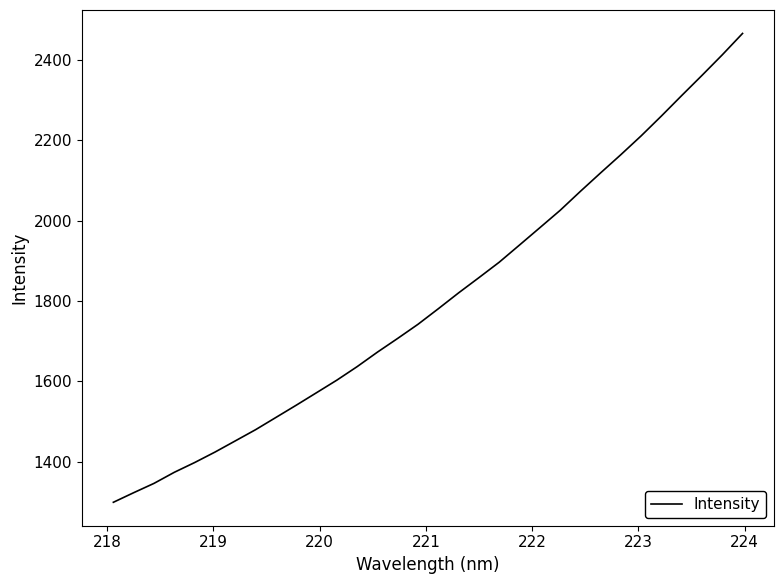

What is the smallest value displayed?

1299.2